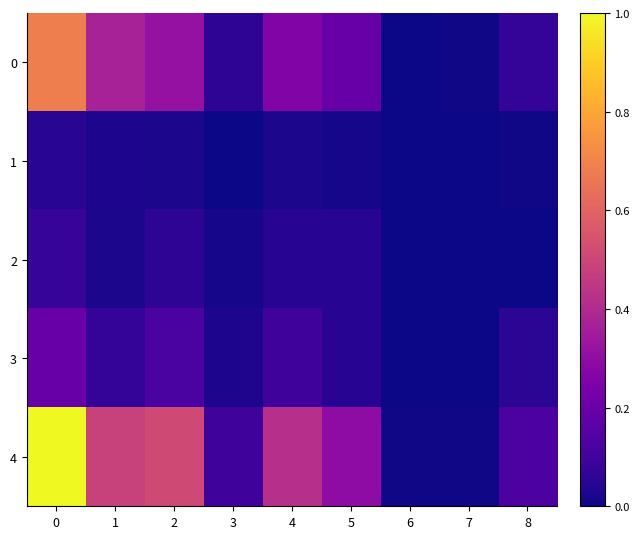

Which series has the largest range (max minus min)?

4